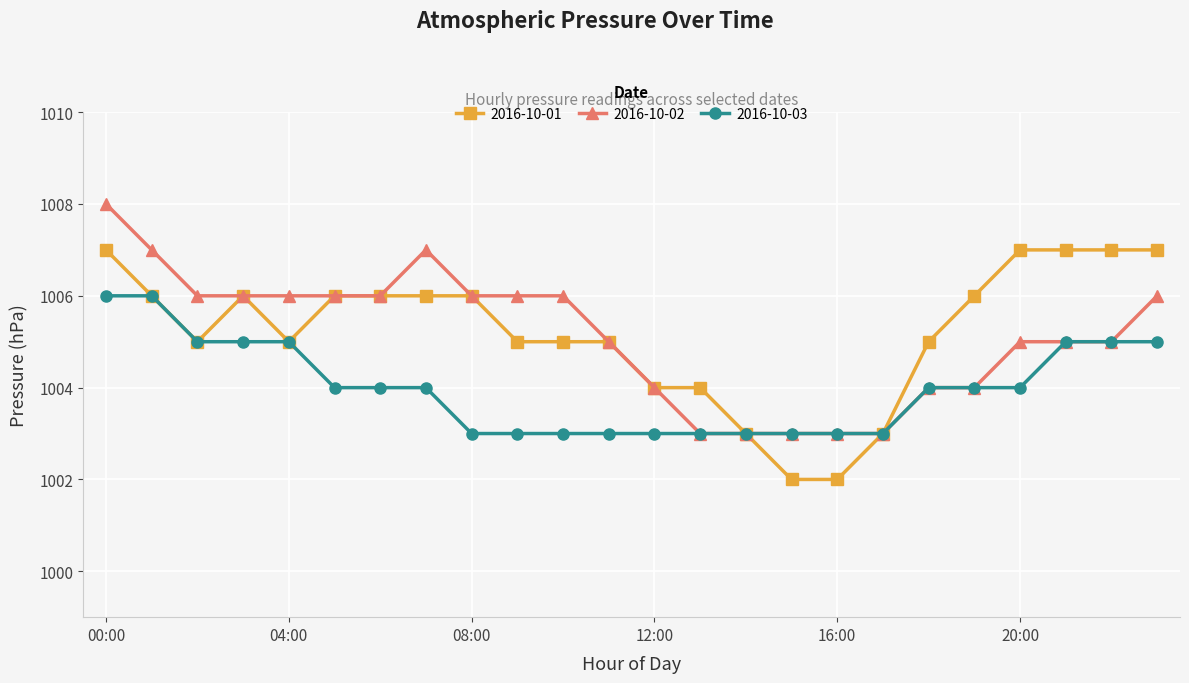

What is the value of the 2016-10-01 point at the 7th from the left?

1006